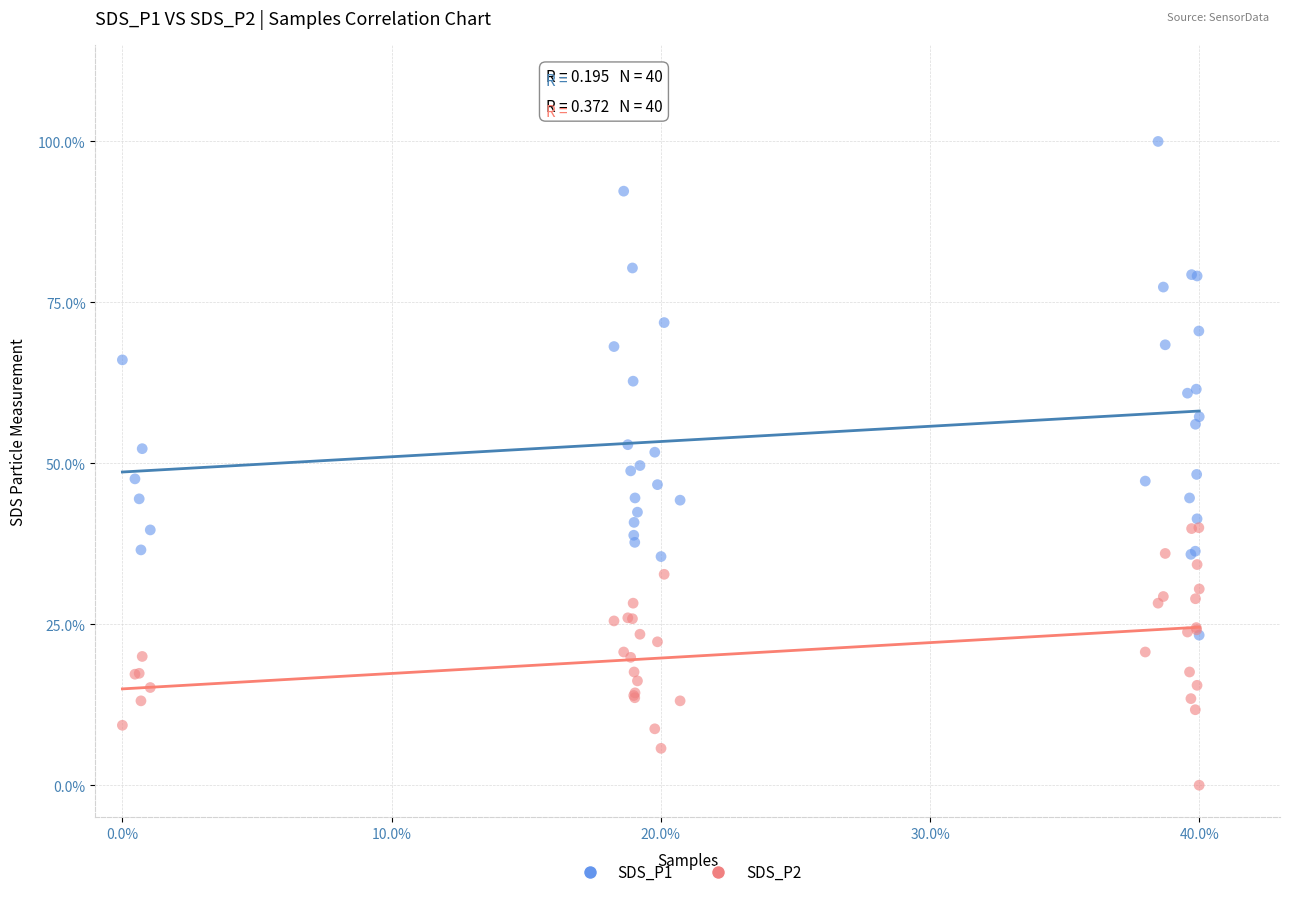

Which series contains the highest Y value?

SDS_P1